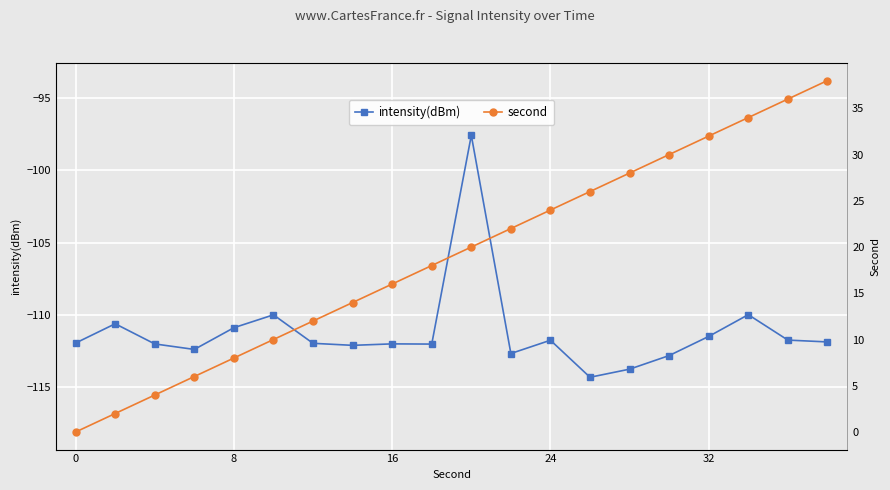

What are all the series names shown in the legend?

intensity(dBm), second